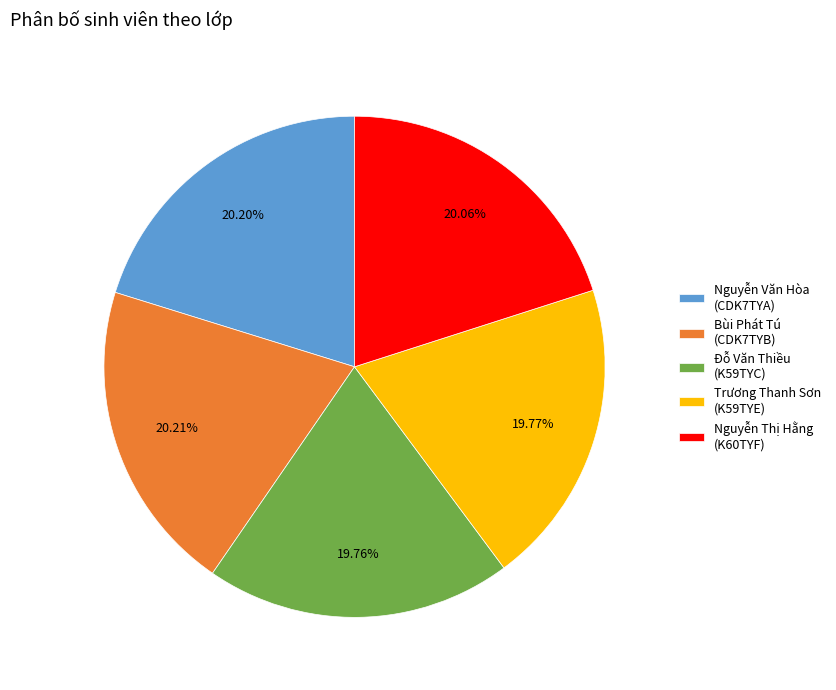

How many segments does this pie chart have?

5